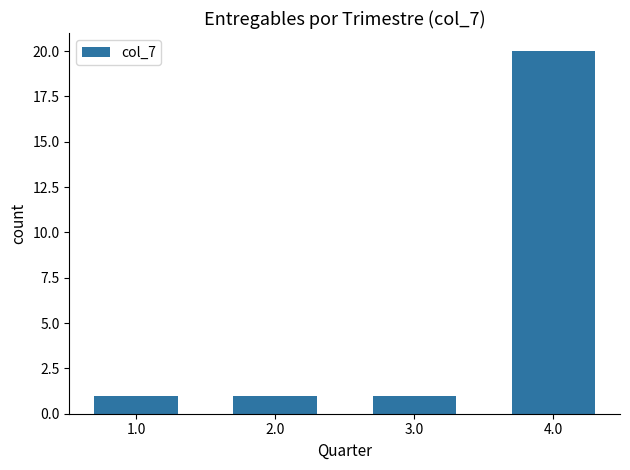

Reading left to right, list all the values displayed in this chart.

1.0=1	2.0=1	3.0=1	4.0=20